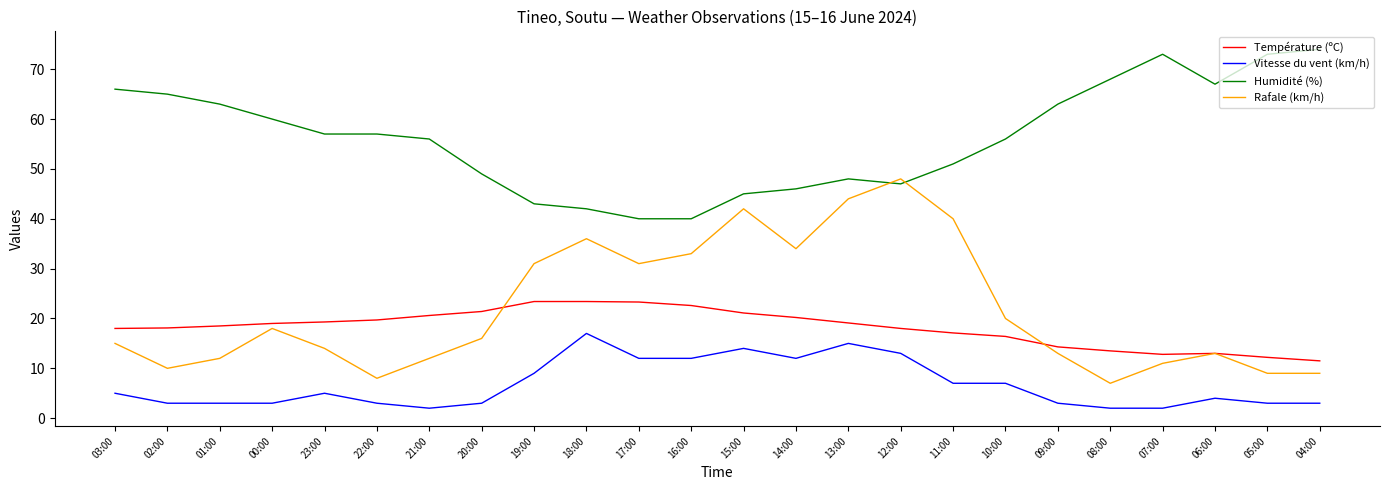

Is this an area chart (filled region under the line)?

No